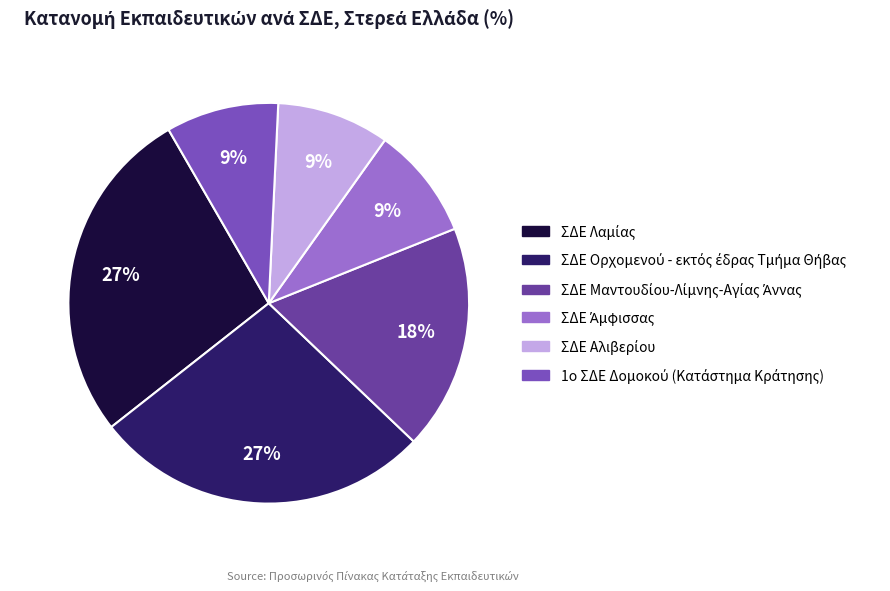

The ΣΔΕ Άμφισσας slice represents 4% of the pie. True or false?

False